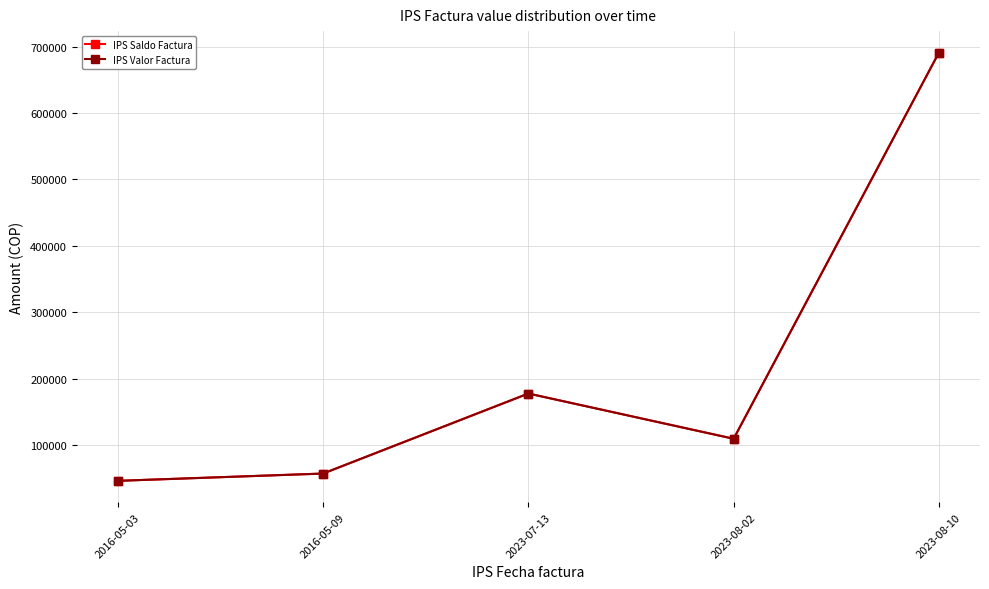

Is this an area chart (filled region under the line)?

No